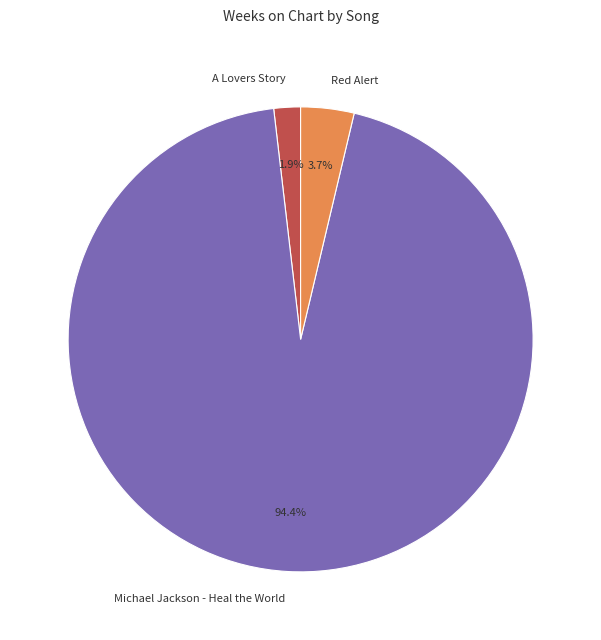

To the nearest percent, what is the combined percentage of Michael Jackson - Heal the World and A Lovers Story?

96%